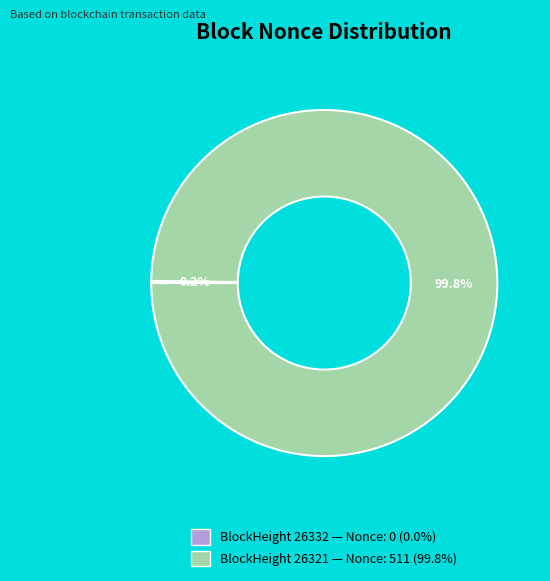

Which slice represents more than half of the pie?

BlockHeight 26321 — Nonce: 511 (99.8%)